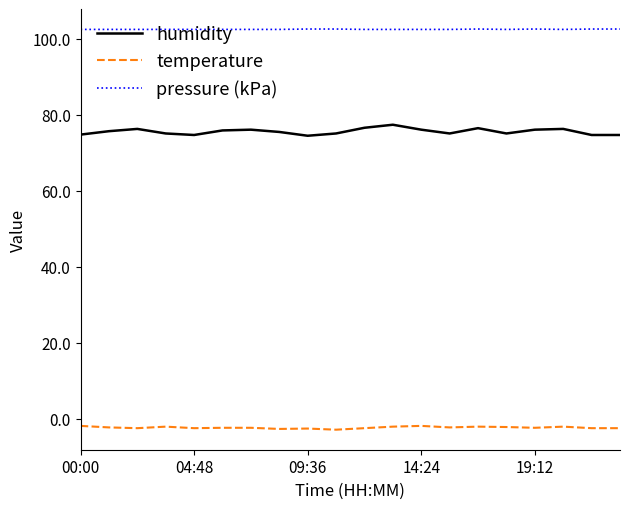

Which series has the largest range (max minus min)?

humidity